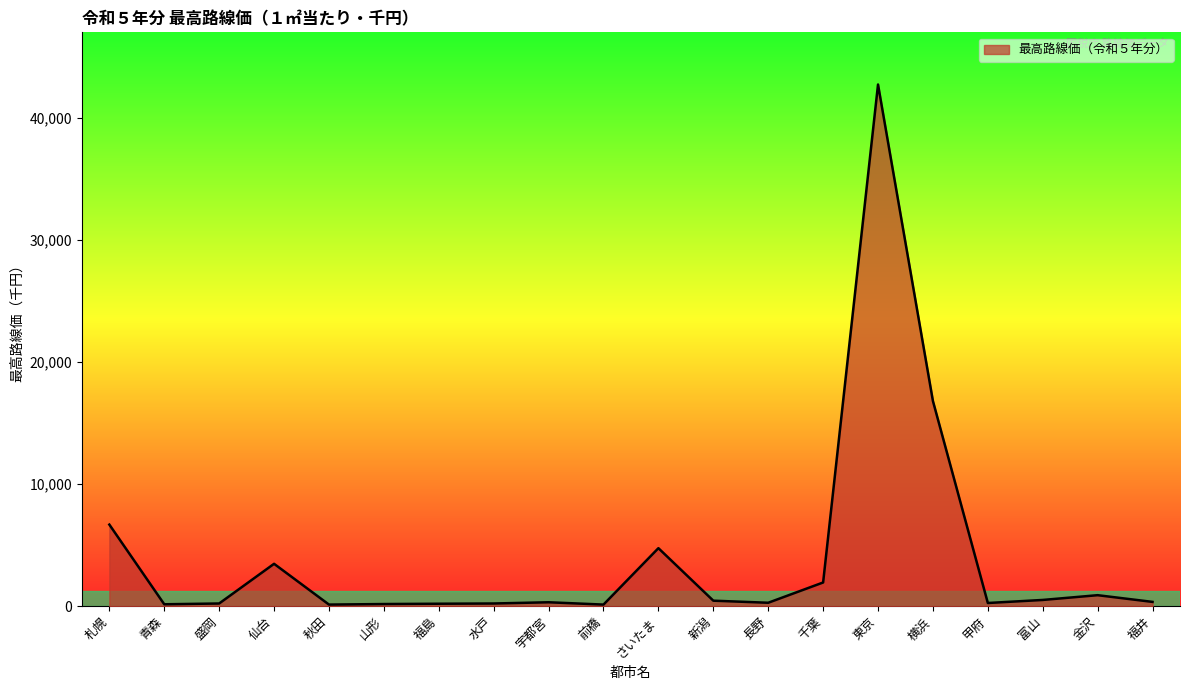

Approximately how many times larger is the value at 盛岡 compared to 山形?

1.3